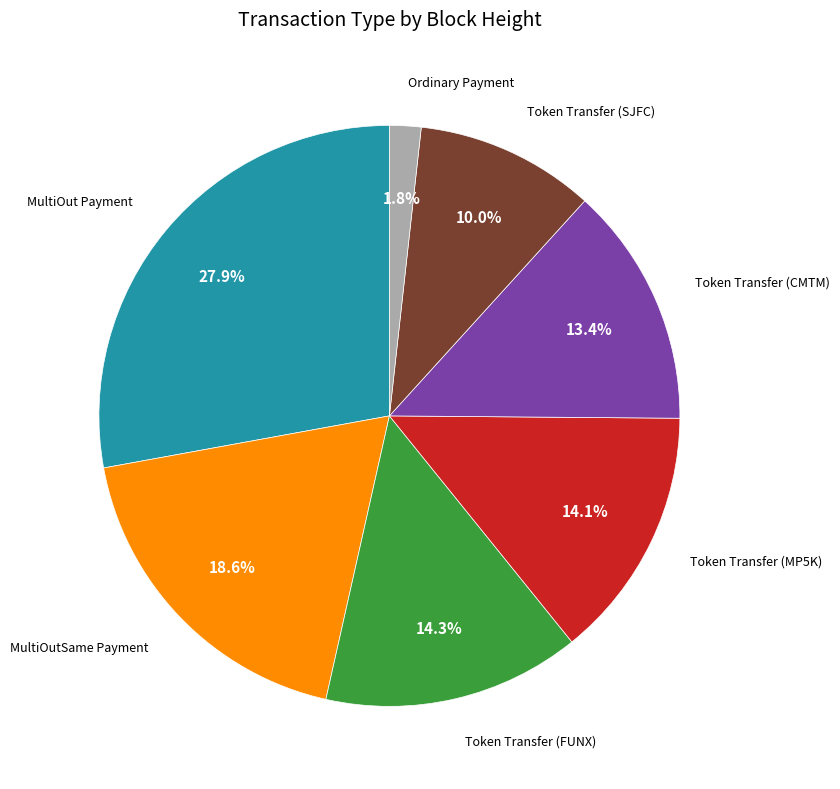

What percentage is NOT represented by Token Transfer (MP5K)?

85.9%